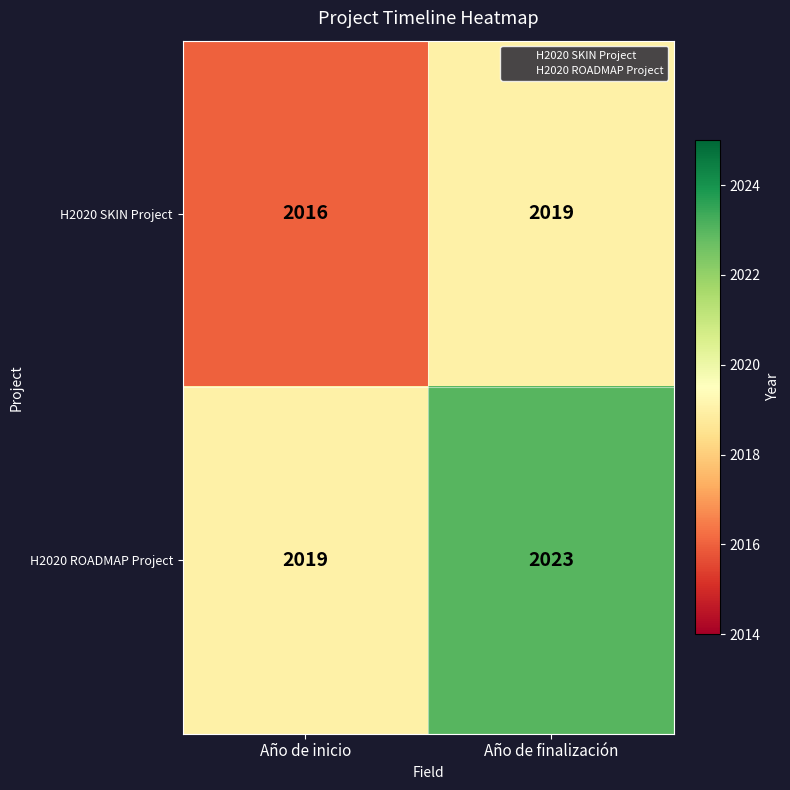

What value does the H2020 ROADMAP Project series have at Año de inicio?

2019